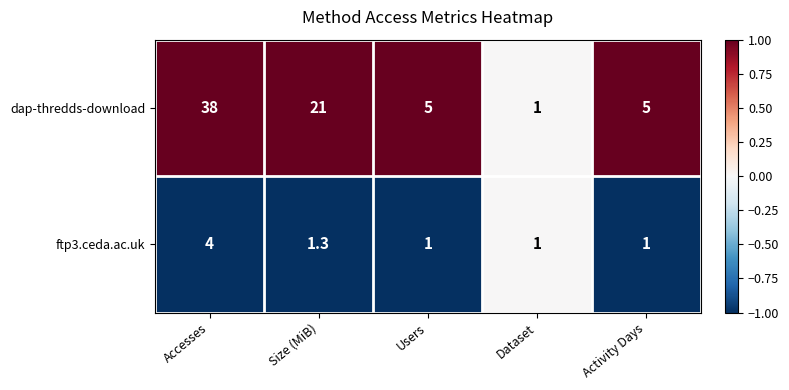

Rank the series by their average value, from lowest to highest.

ftp3.ceda.ac.uk, dap-thredds-download